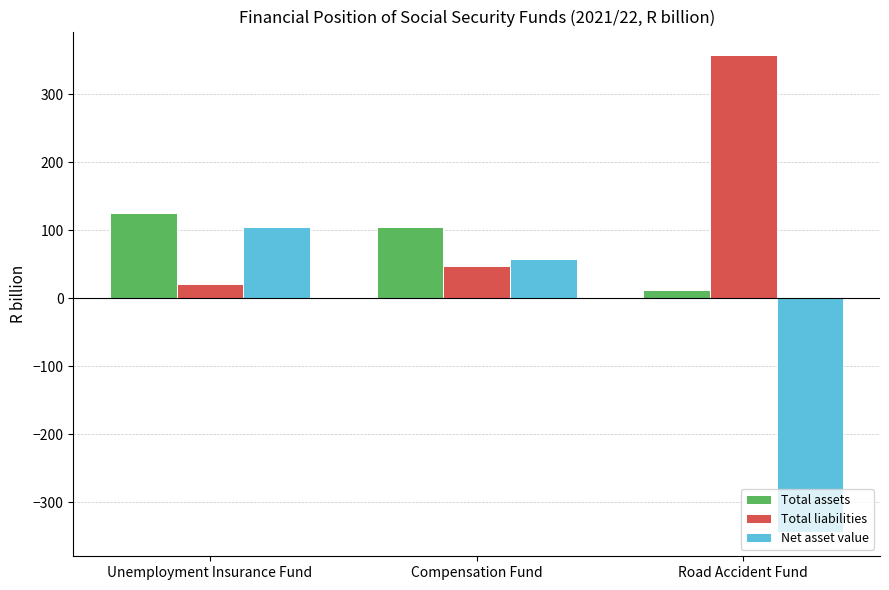

What is the difference between the Total liabilities values at Unemployment Insurance Fund and Compensation Fund?

26.4